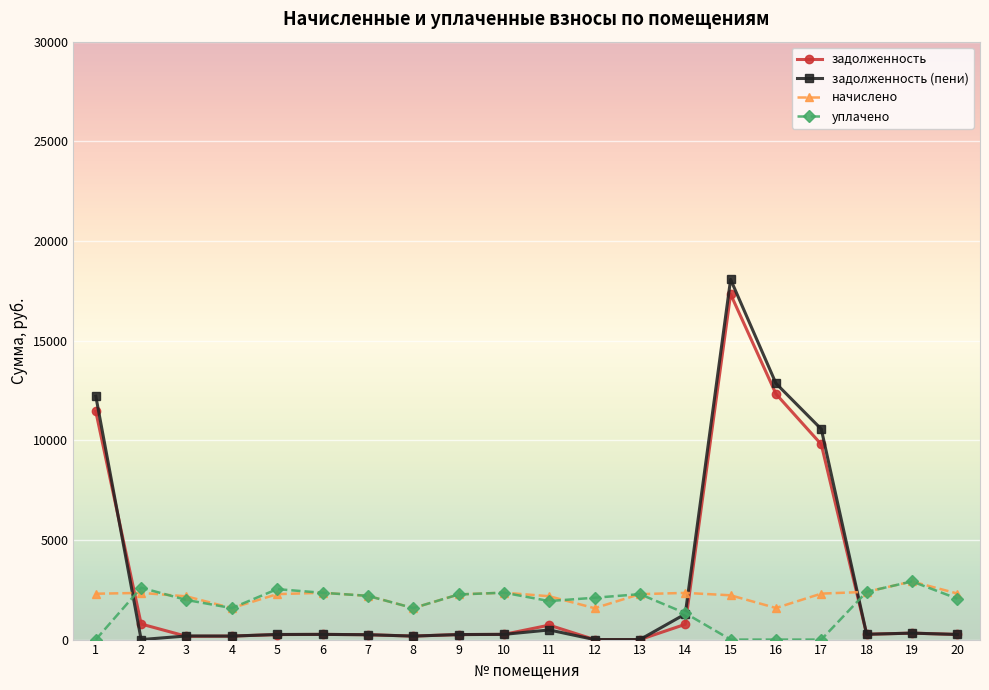

What is the value of the уплачено point at the 6th from the left?

2348.2